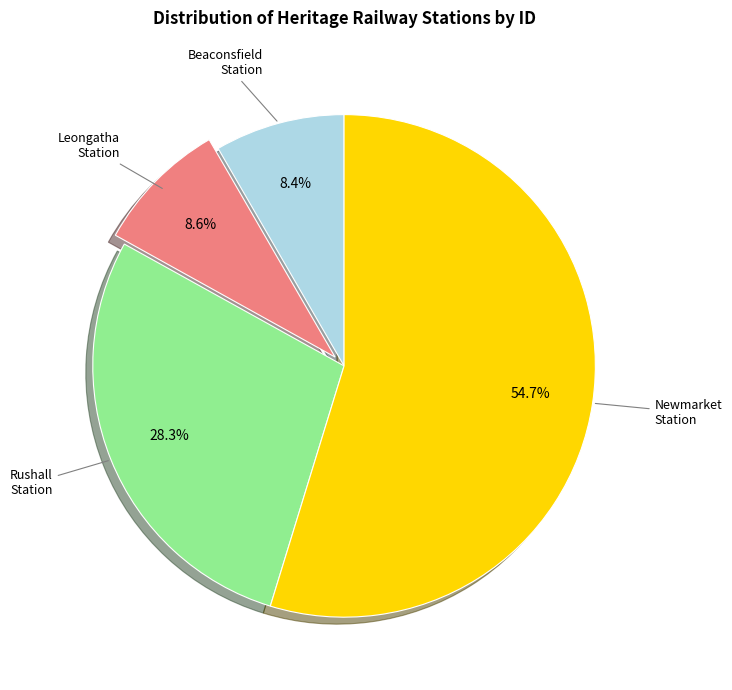

Count the number of slices in the pie.

4